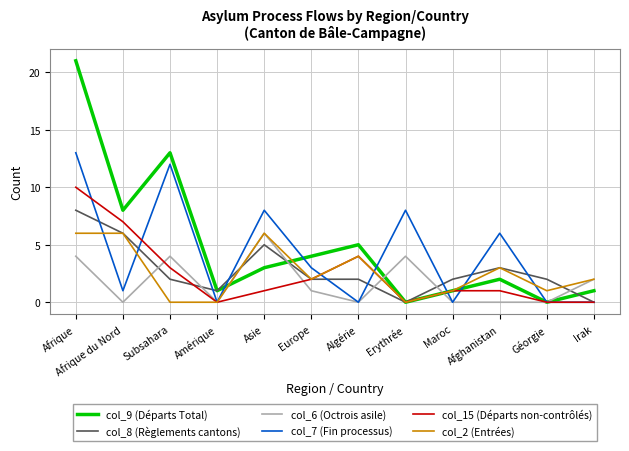

Which series has the widest spread of values?

col_9 (Départs Total)